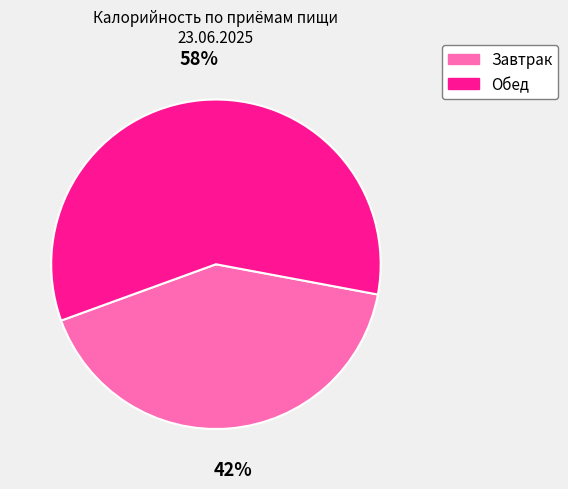

True or false: Завтрак accounts for 50% of the total.

False